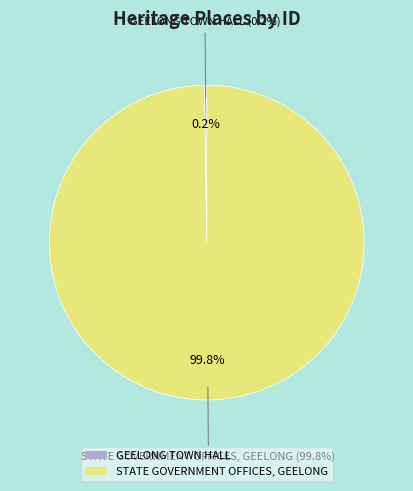

What is the total percentage of GEELONG TOWN HALL and STATE GOVERNMENT OFFICES, GEELONG?

100.0%